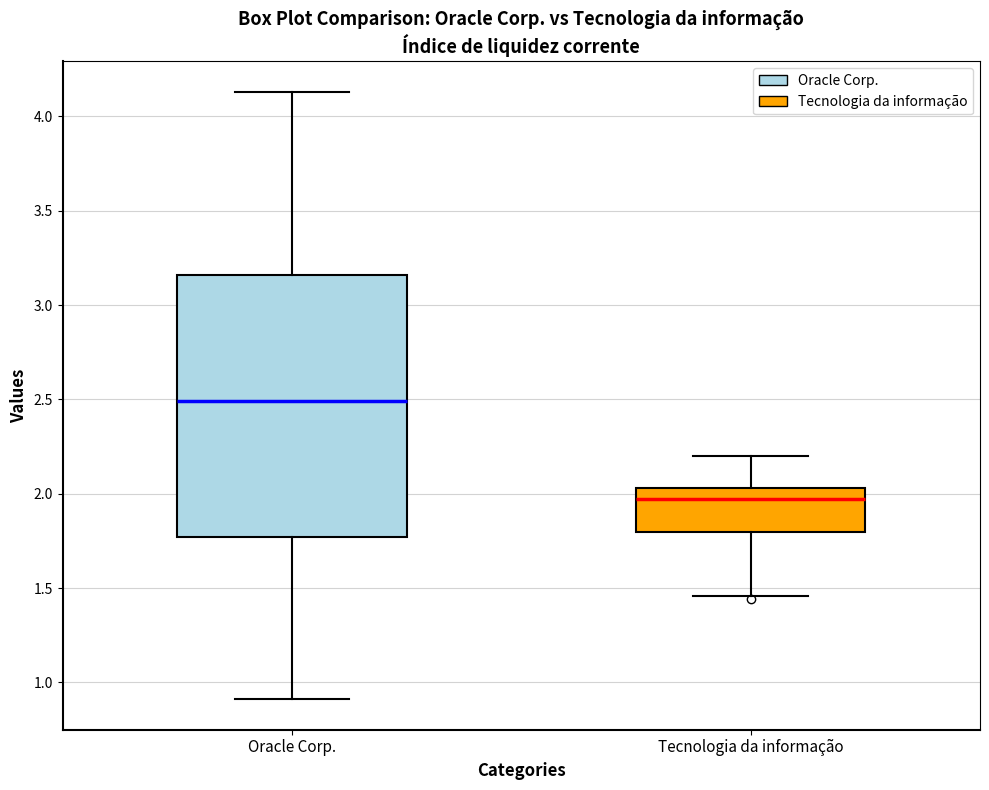

Reading left to right, read every box against the y-axis: the position of its median line, the range the box covers, and the ends of its whiskers. The values are not printed on the chart, so give them approximately, as read against the axis.

Oracle Corp.: median 2.50, box 1.75 to 3.15, whiskers 0.90 to 4.15
Tecnologia da informação: median 1.95, box 1.80 to 2.05, whiskers 1.45 to 2.20